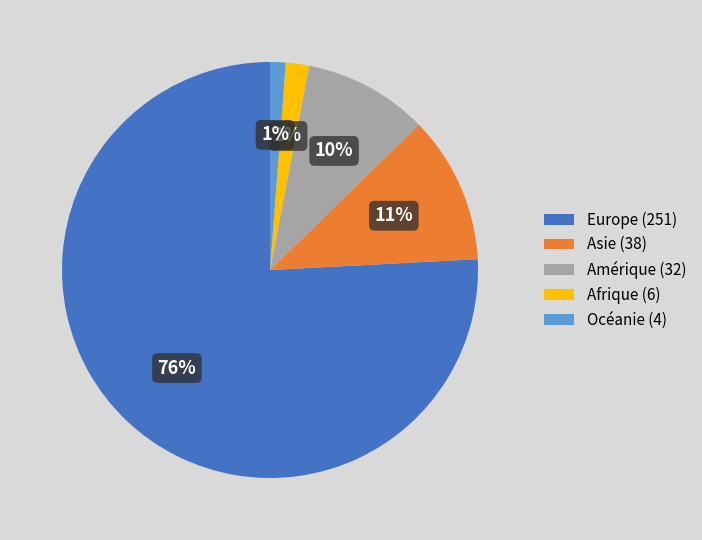

Count the number of slices in the pie.

5